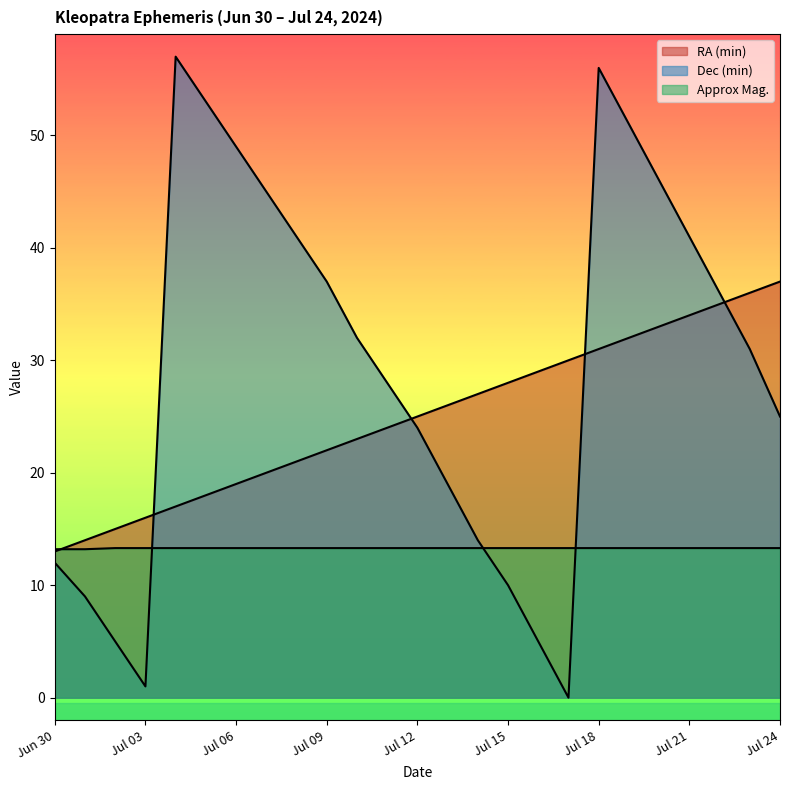

Which series has the largest range (max minus min)?

Dec (min)